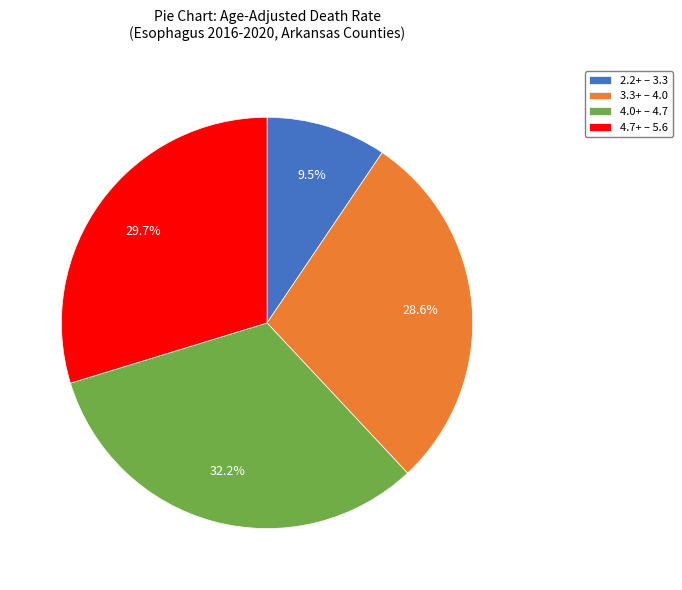

Does any single category account for the majority?

No